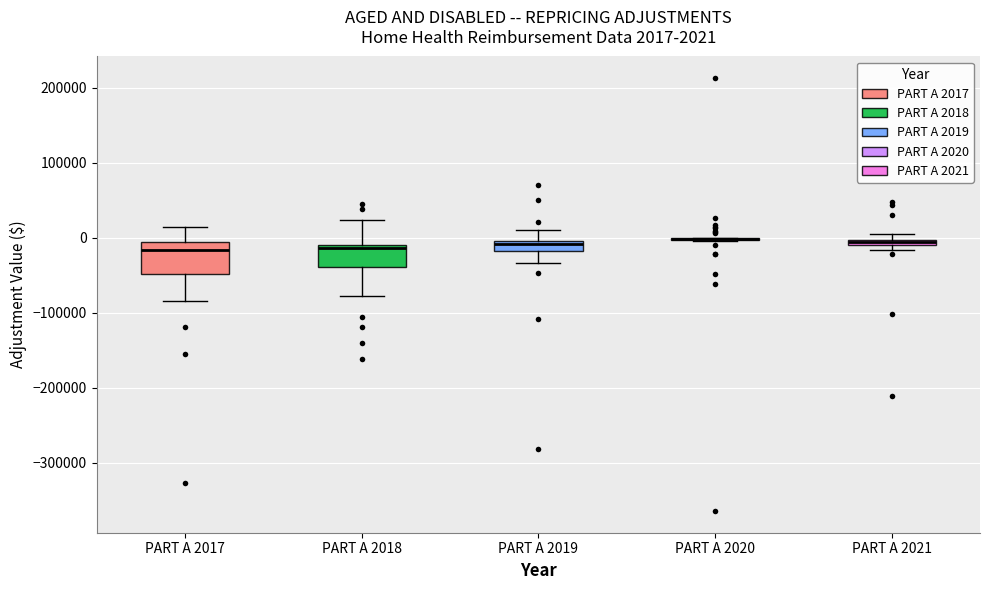

Comparing the boxes themselves (not the whiskers), which one is the tallest?

PART A 2017